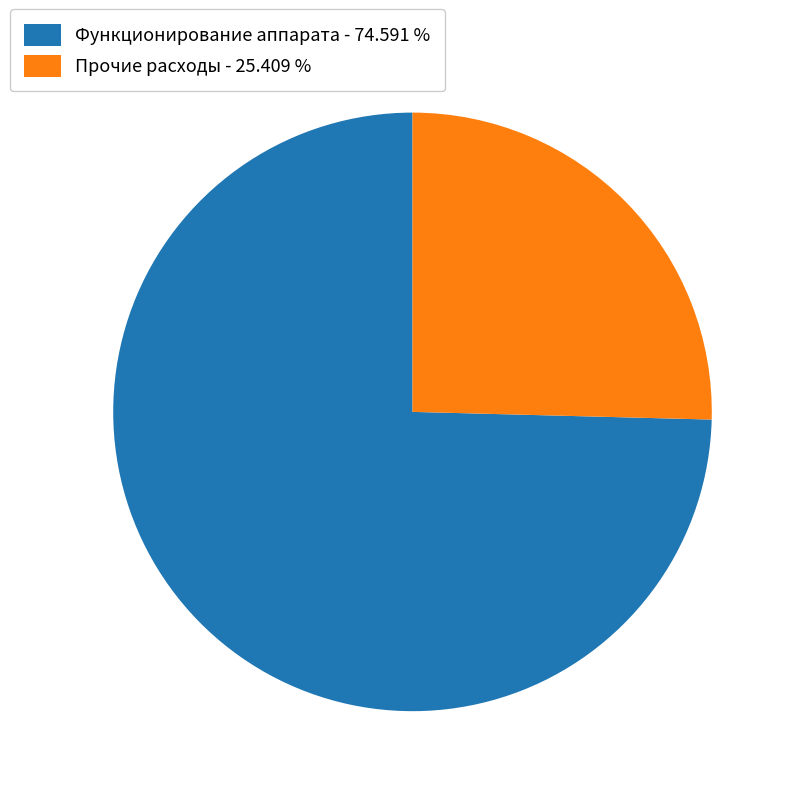

Count the number of slices in the pie.

2